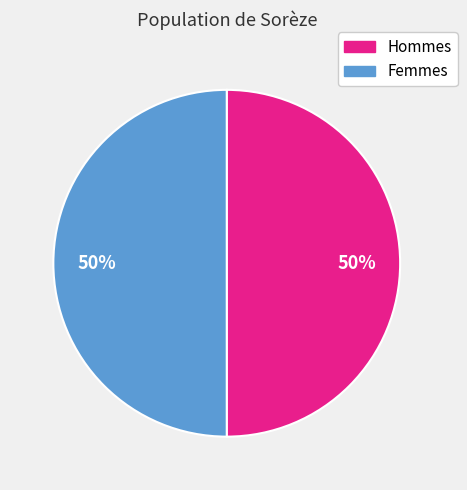

To the nearest percent, what is the average slice percentage?

50%